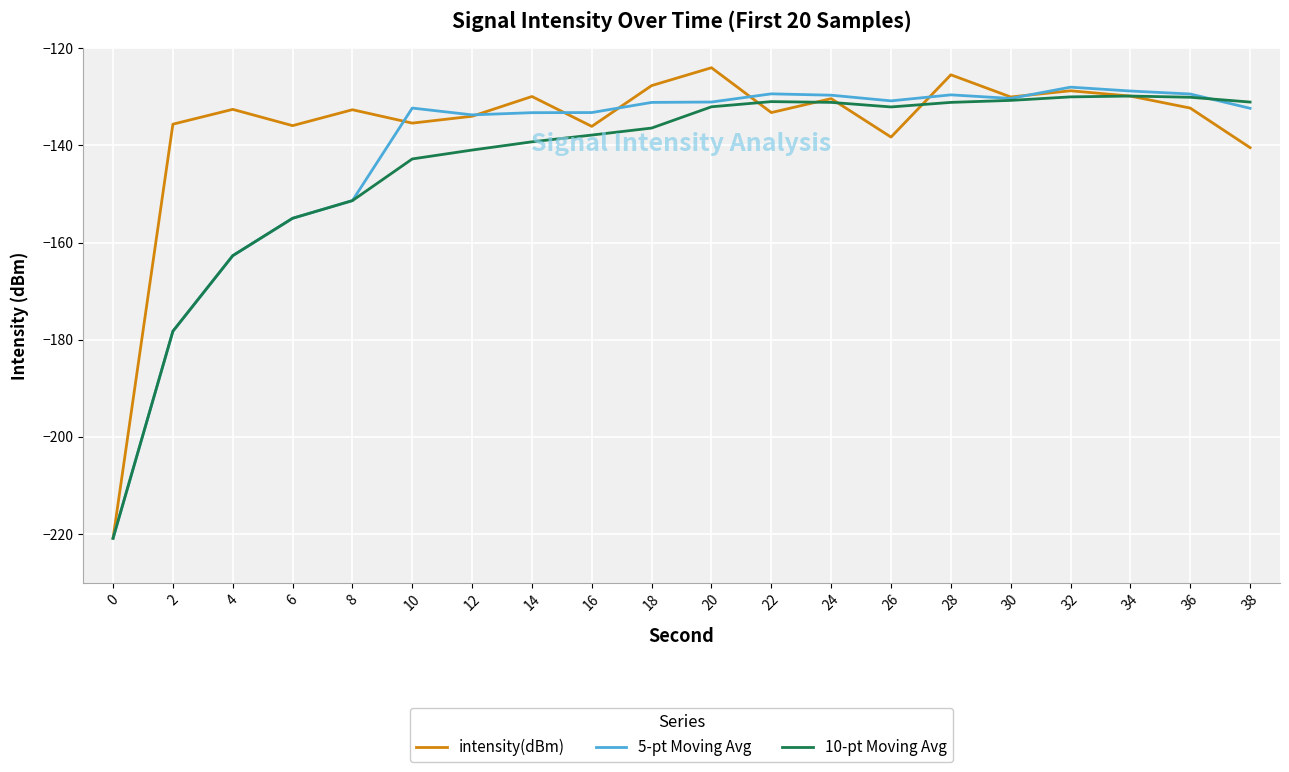

What is the total value across all series at 34?

-388.5